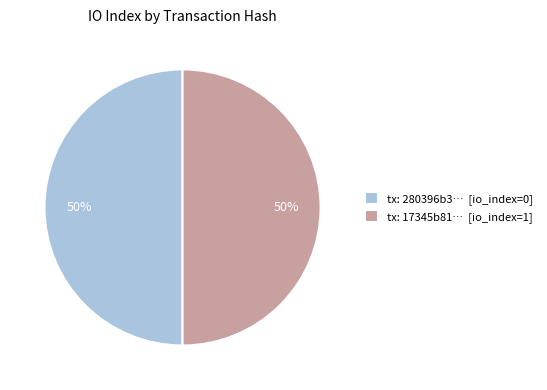

To the nearest percent, what is the combined percentage of tx: 17345b81… [io_index=1] and tx: 280396b3… [io_index=0]?

100%